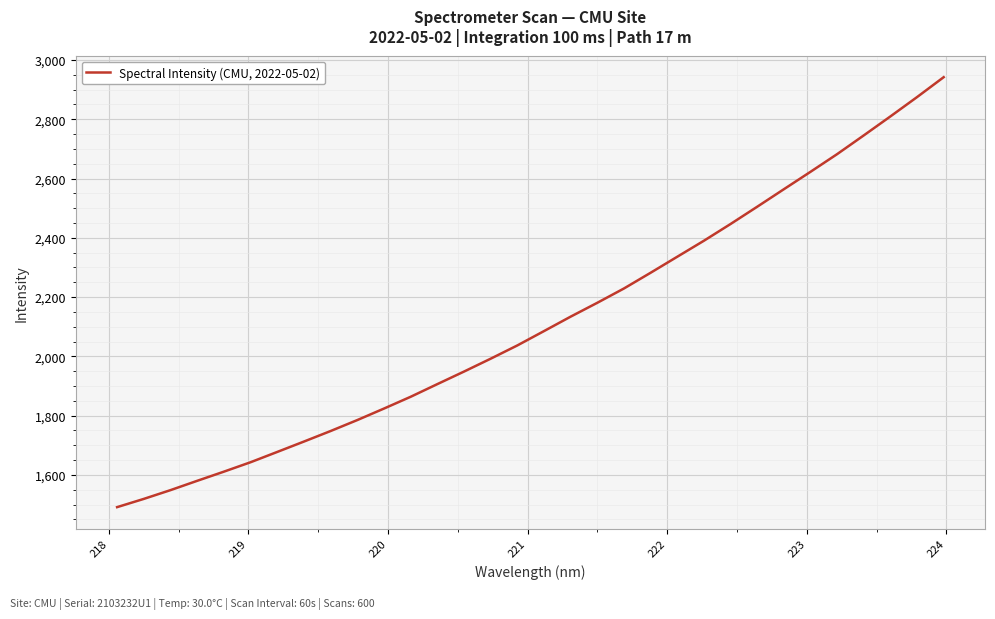

How many distinct data groups are displayed?

1